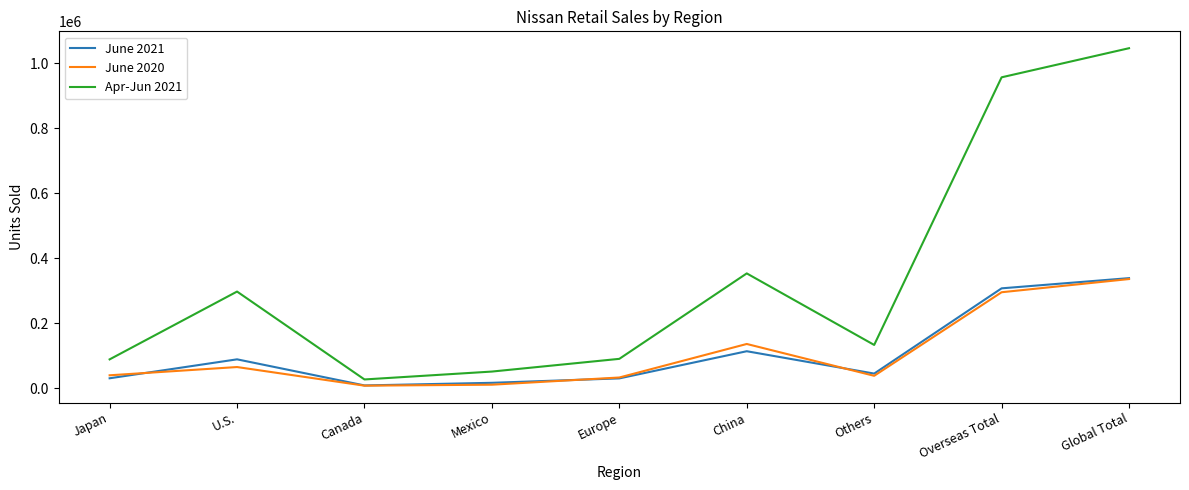

What is the difference between the highest and lowest values at U.S.?

232172